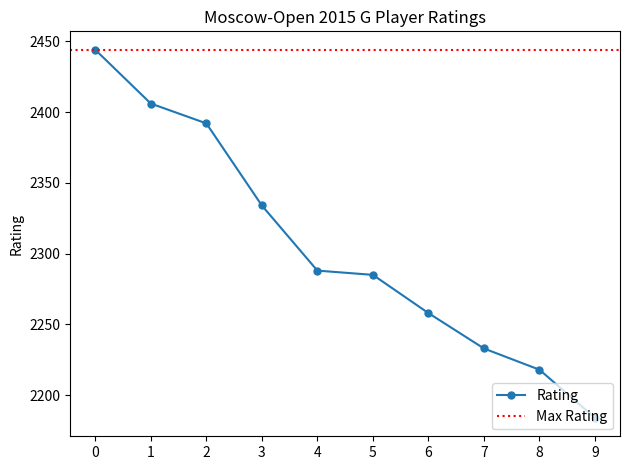

What is the value of the 3rd point from the left?

2392